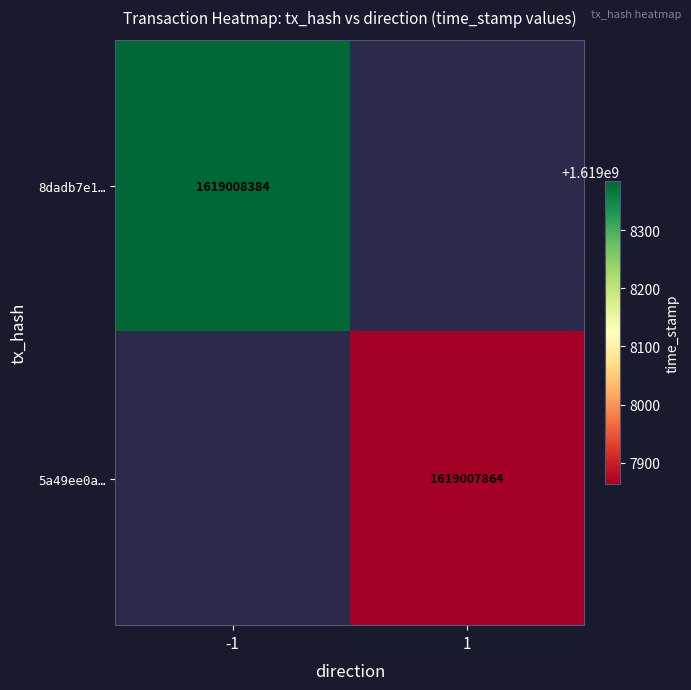

True or false: 5a49ee0a283481cd38c1067e5eeb0337d9fb3e6 has a value of 1 at direction.

False